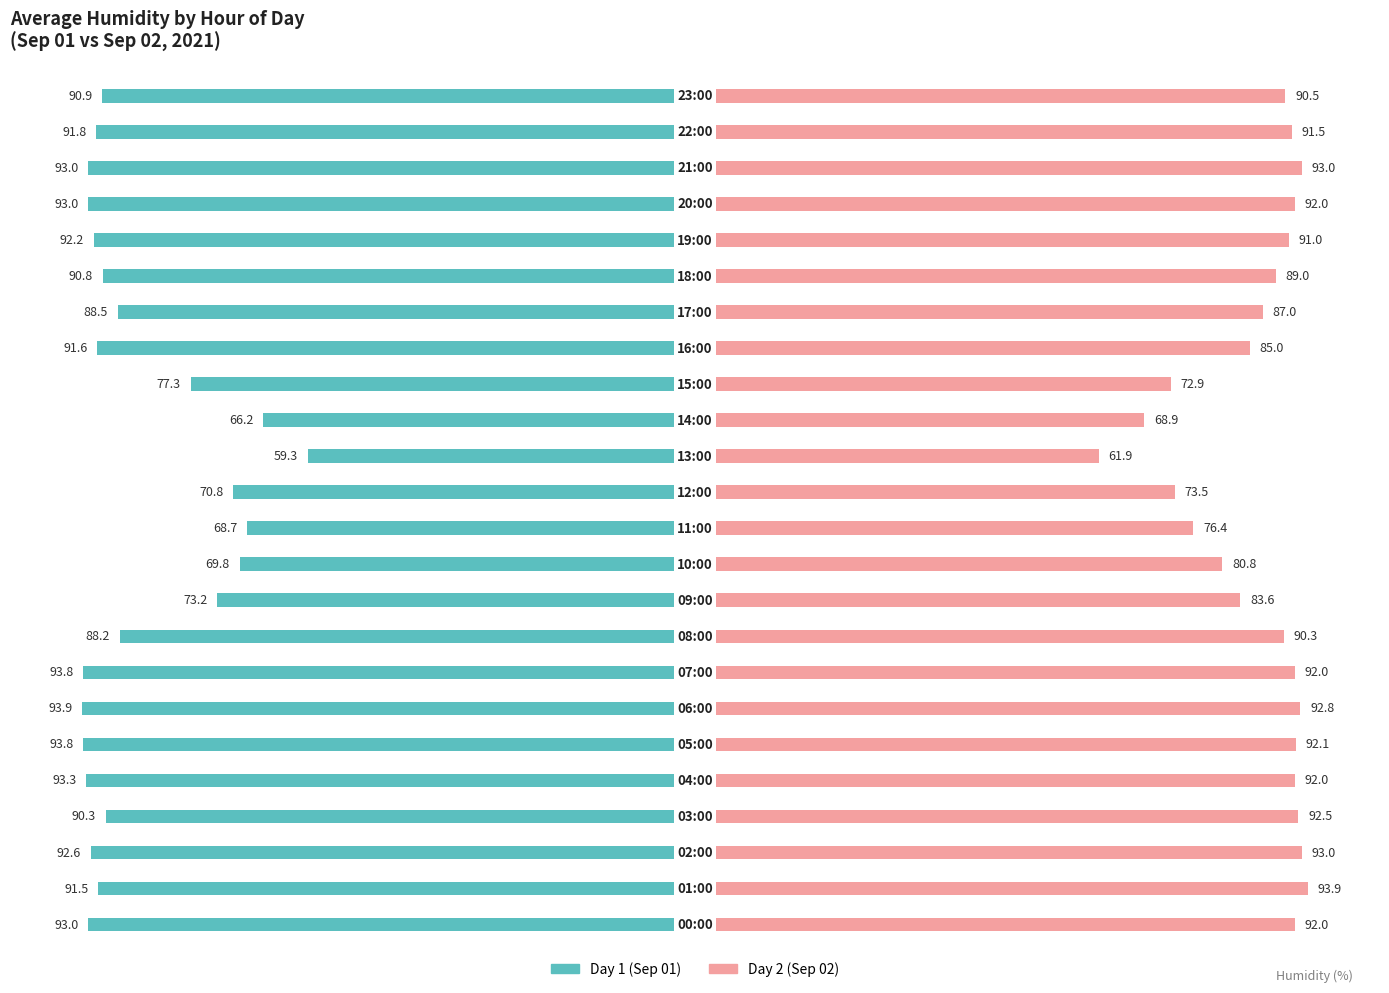

What is the average value of the Day 2 (Sep 02) series?

86.1